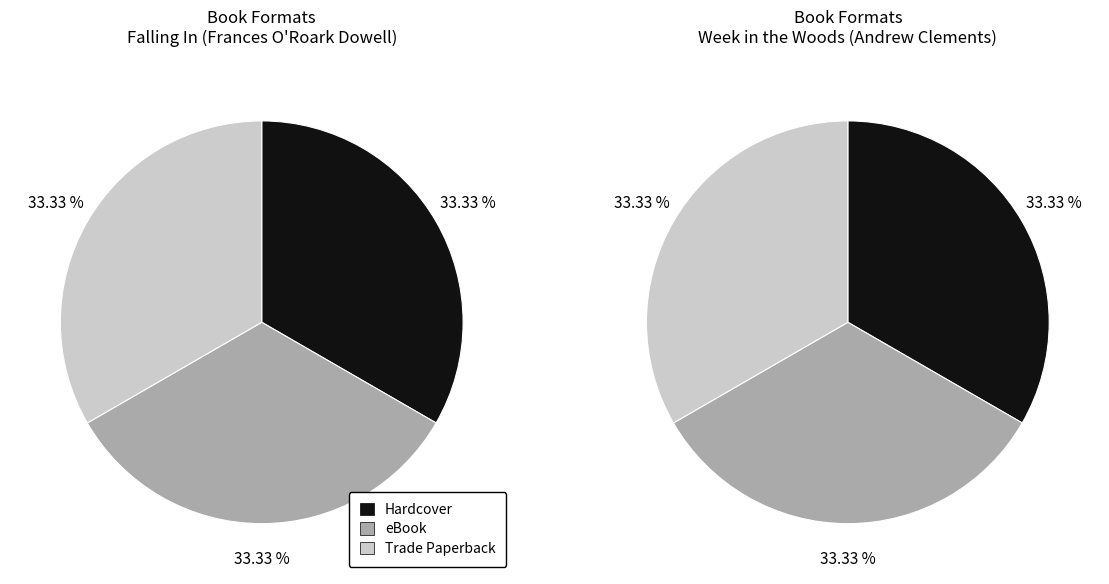

The Falling In slice represents 83% of the pie. True or false?

False